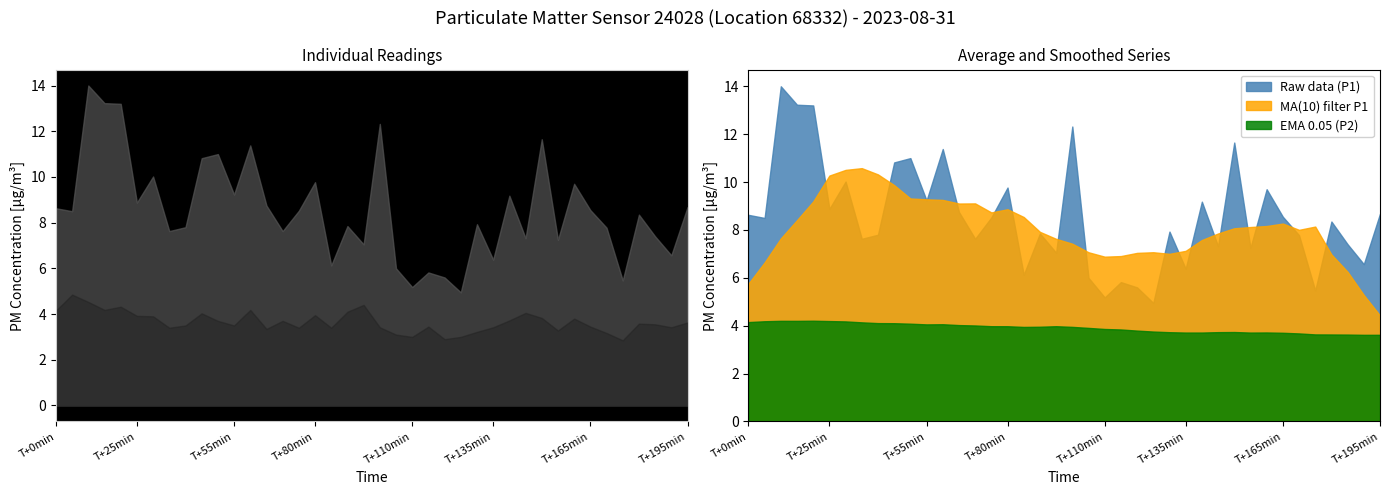

True or false: P2 and P1 intersect in this chart.

False